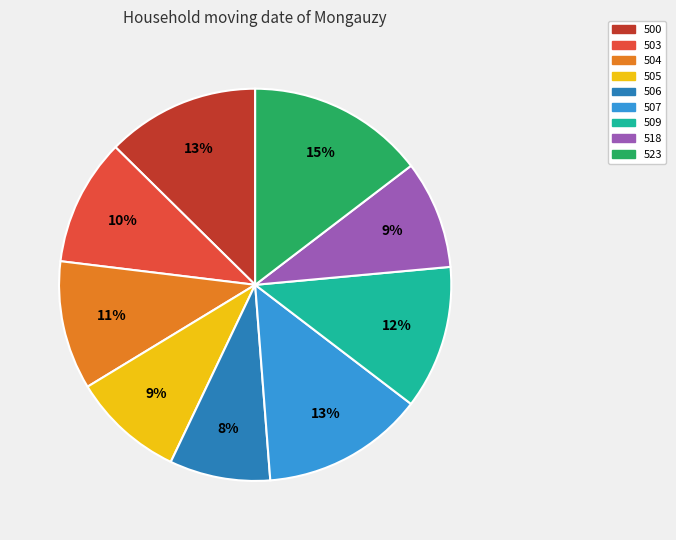

What percentage is the 500 slice, to the nearest percent?

13%